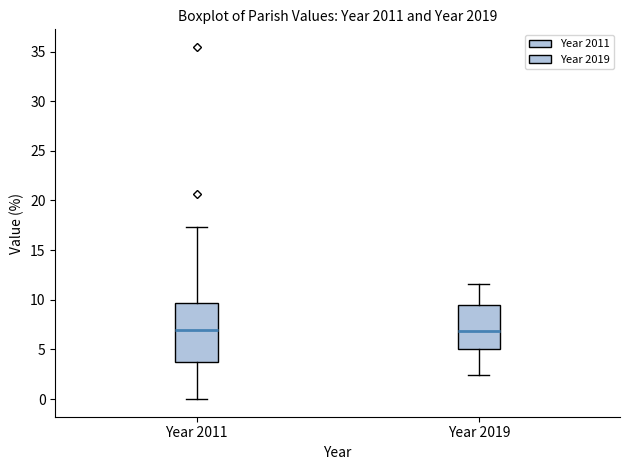

Reading left to right, transcribe this box plot: for each box, give where its median line is, the range the box spans, and where its two whiskers end, as read against the y-axis. The values are not printed on the chart, so give them approximately, as read against the axis.

Year 2011: median 7.0, box 3.5 to 9.5, whiskers 0.0 to 17.5
Year 2019: median 7.0, box 5.0 to 9.5, whiskers 2.5 to 11.5